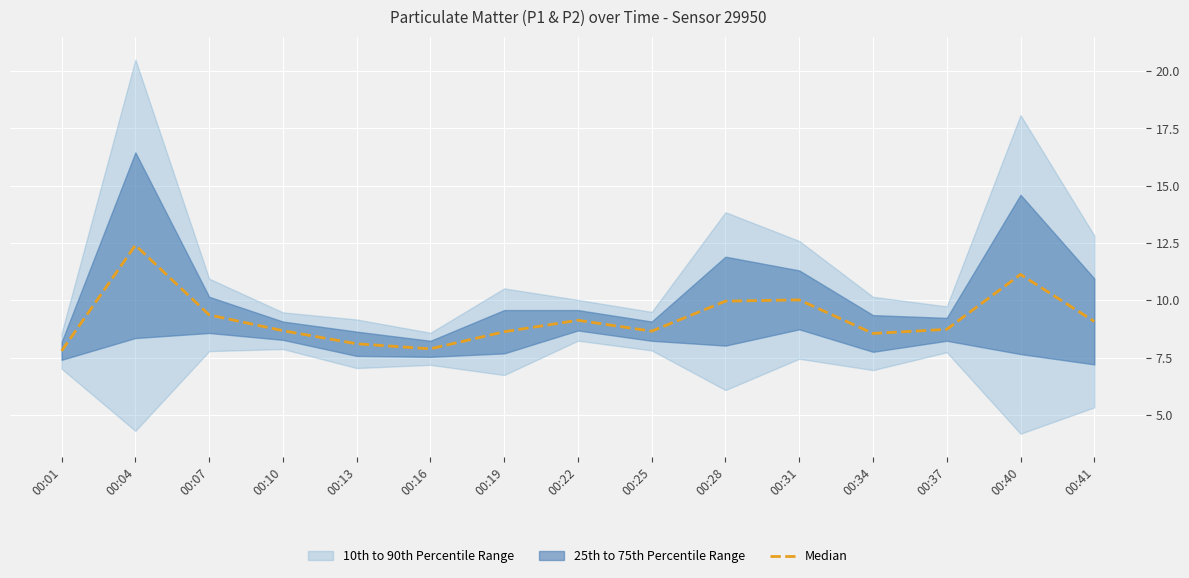

Where is the first local minimum?

00:16